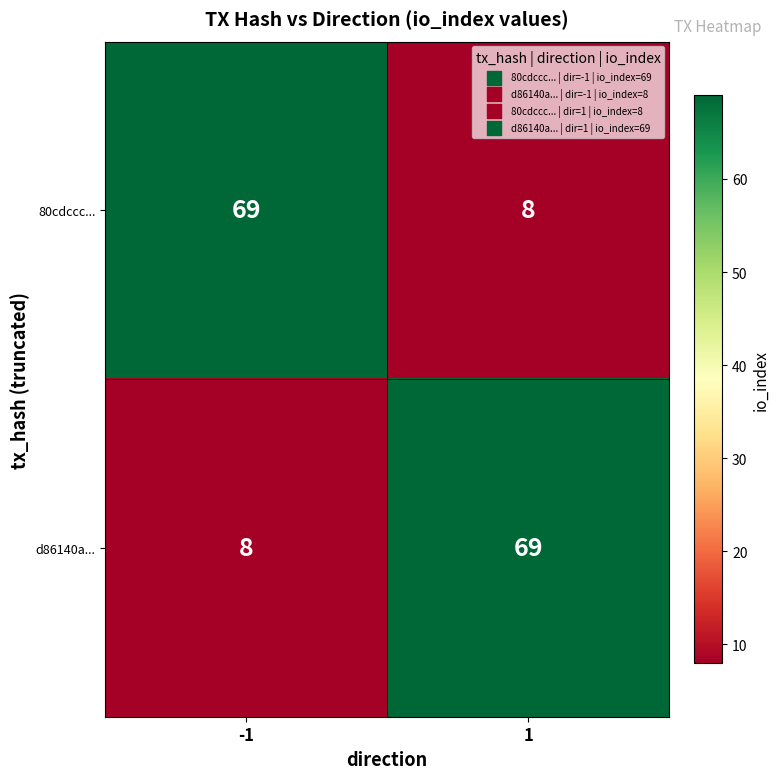

What is the minimum value for d86140a...?

8